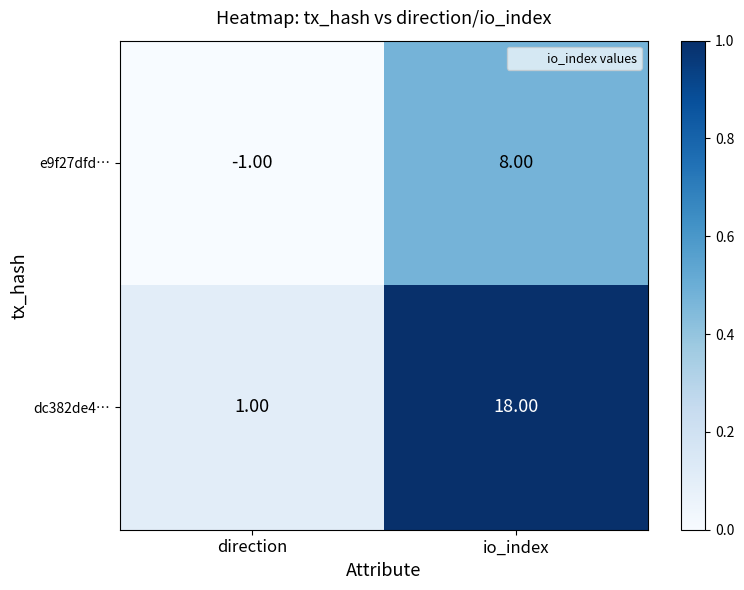

Which series has the largest total across all categories?

dc382de4…